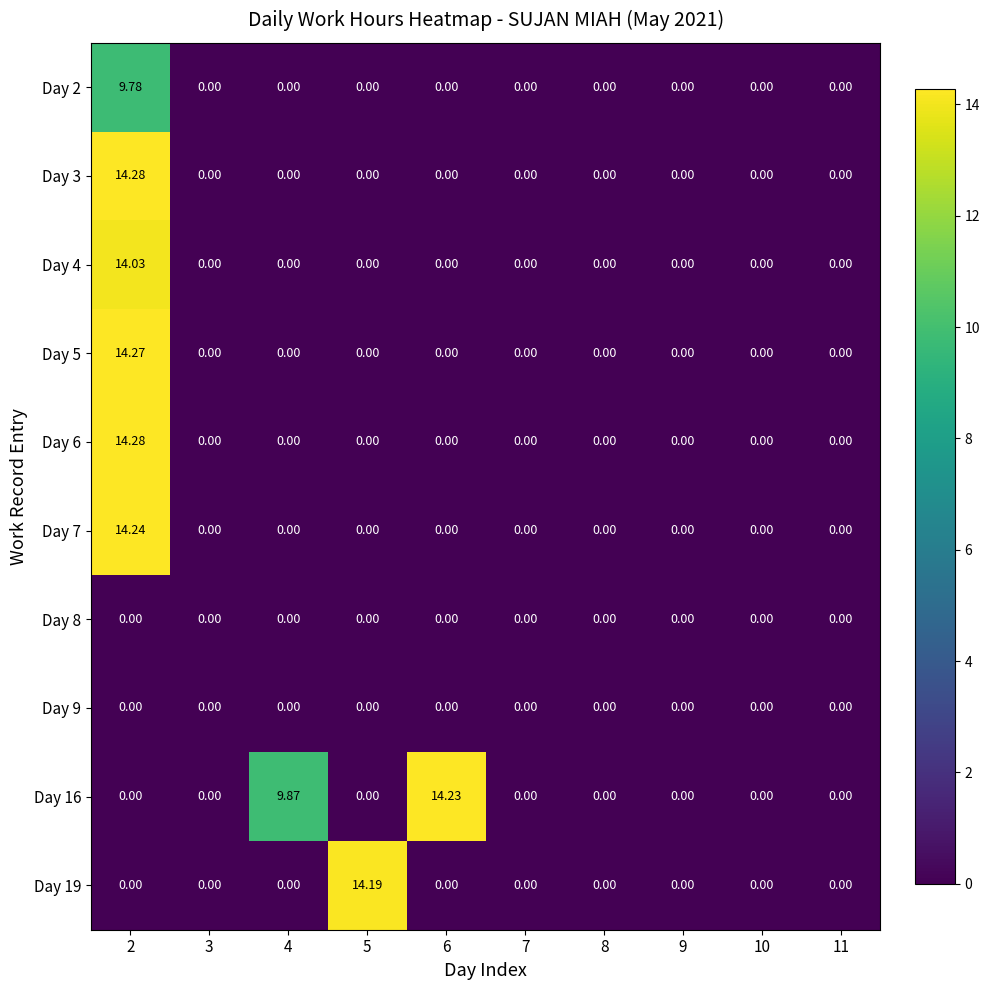

Reading left to right, list all the values displayed in this chart.

Day 2: 2=9.8	3=0.0	4=0.0	5=0.0	6=0.0	7=0.0	8=0.0	9=0.0	10=0.0	11=0.0
Day 3: 2=14.3	3=0.0	4=0.0	5=0.0	6=0.0	7=0.0	8=0.0	9=0.0	10=0.0	11=0.0
Day 4: 2=14.0	3=0.0	4=0.0	5=0.0	6=0.0	7=0.0	8=0.0	9=0.0	10=0.0	11=0.0
Day 5: 2=14.3	3=0.0	4=0.0	5=0.0	6=0.0	7=0.0	8=0.0	9=0.0	10=0.0	11=0.0
Day 6: 2=14.3	3=0.0	4=0.0	5=0.0	6=0.0	7=0.0	8=0.0	9=0.0	10=0.0	11=0.0
Day 7: 2=14.2	3=0.0	4=0.0	5=0.0	6=0.0	7=0.0	8=0.0	9=0.0	10=0.0	11=0.0
Day 8: 2=0.0	3=0.0	4=0.0	5=0.0	6=0.0	7=0.0	8=0.0	9=0.0	10=0.0	11=0.0
Day 9: 2=0.0	3=0.0	4=0.0	5=0.0	6=0.0	7=0.0	8=0.0	9=0.0	10=0.0	11=0.0
Day 16: 2=0.0	3=0.0	4=9.9	5=0.0	6=14.2	7=0.0	8=0.0	9=0.0	10=0.0	11=0.0
Day 19: 2=0.0	3=0.0	4=0.0	5=14.2	6=0.0	7=0.0	8=0.0	9=0.0	10=0.0	11=0.0